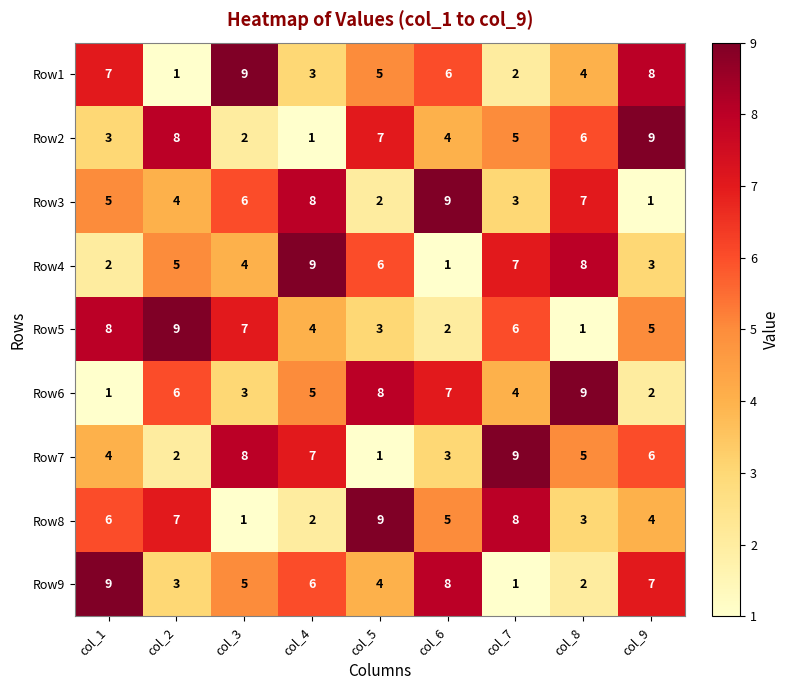

What is the sum of all Row5 values?

45